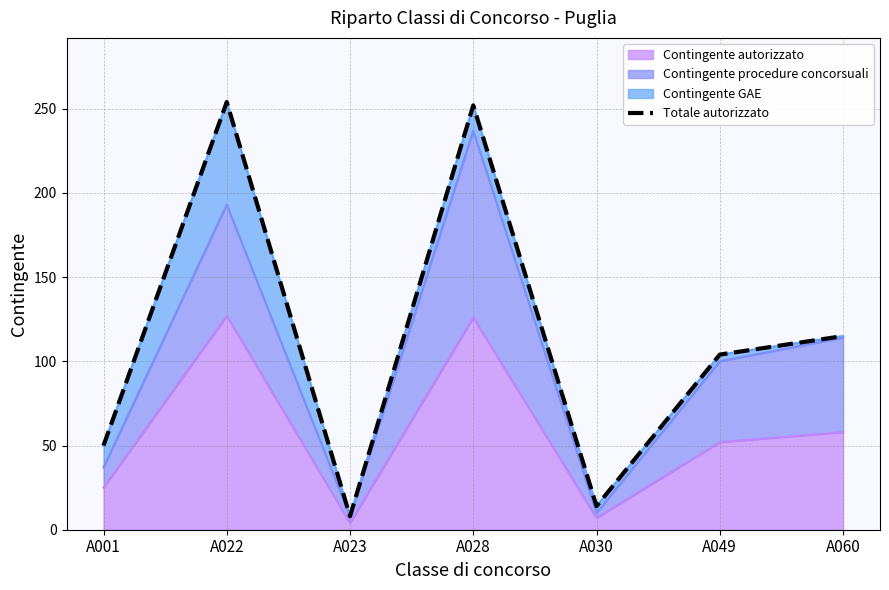

Reading left to right, extract all data points from this chart.

50	254	8	252	14	104	115